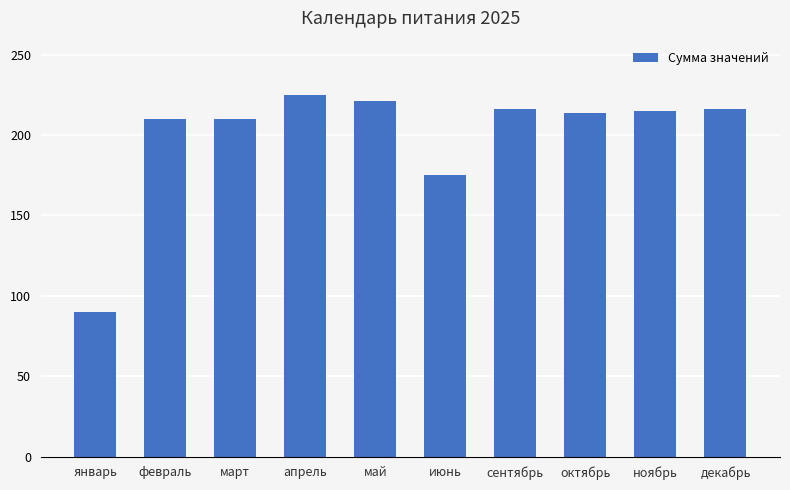

What value does the data have at июнь, to the nearest 10?

180